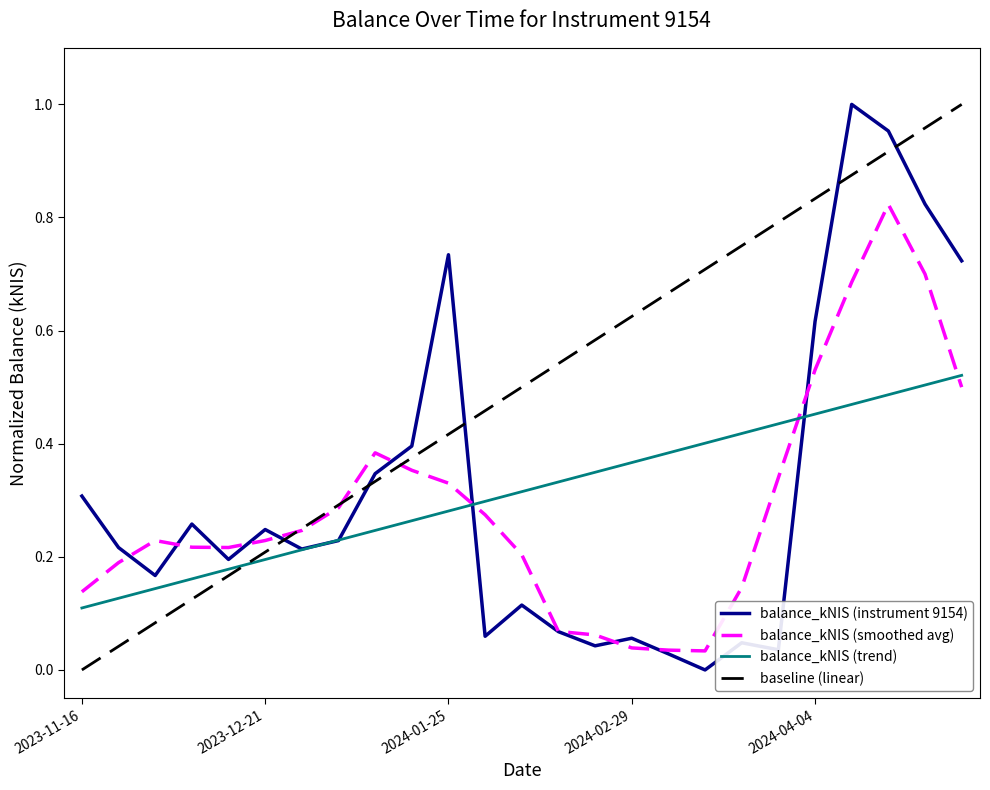

Which category has the lowest value across all series?

2024-03-14